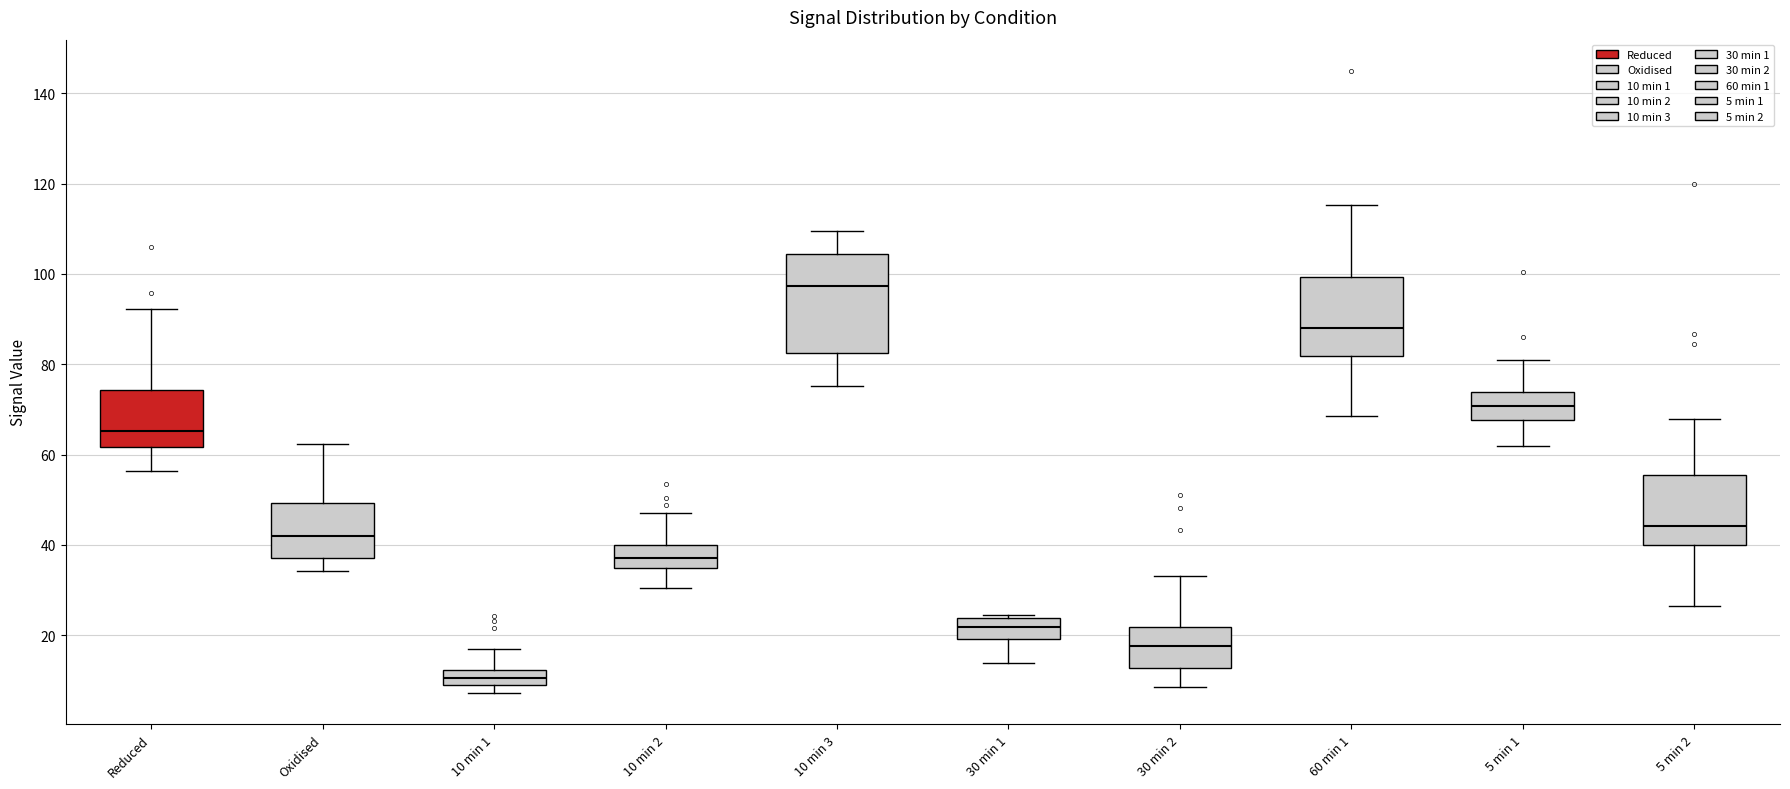

Which box is the tallest, from its lower edge to its upper edge?

10 min 3